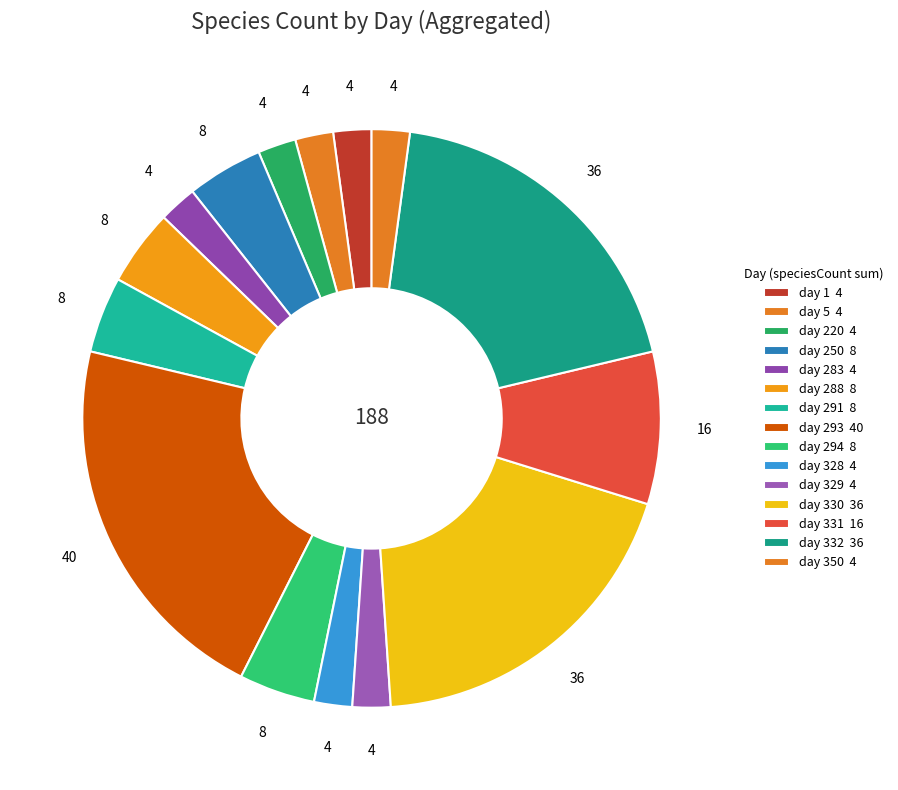

Is the sum of day 350 and day 283 greater than half?

No